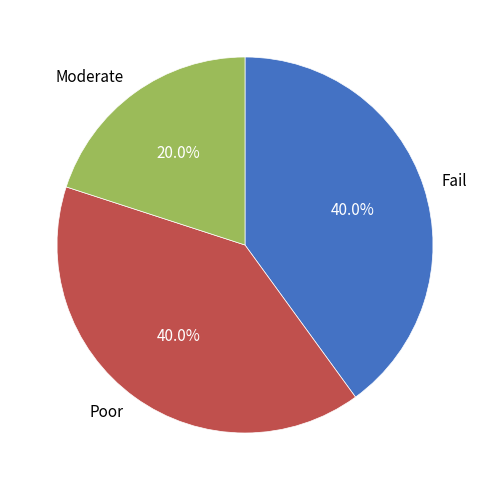

How many segments does this pie chart have?

3